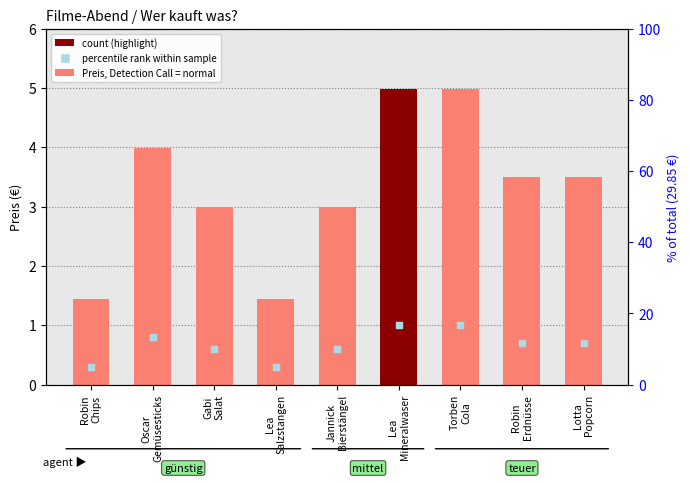

What is the ratio of the value at Oscar
Gemüsesticks to the value at Jannick
Bierstängel?

1.3